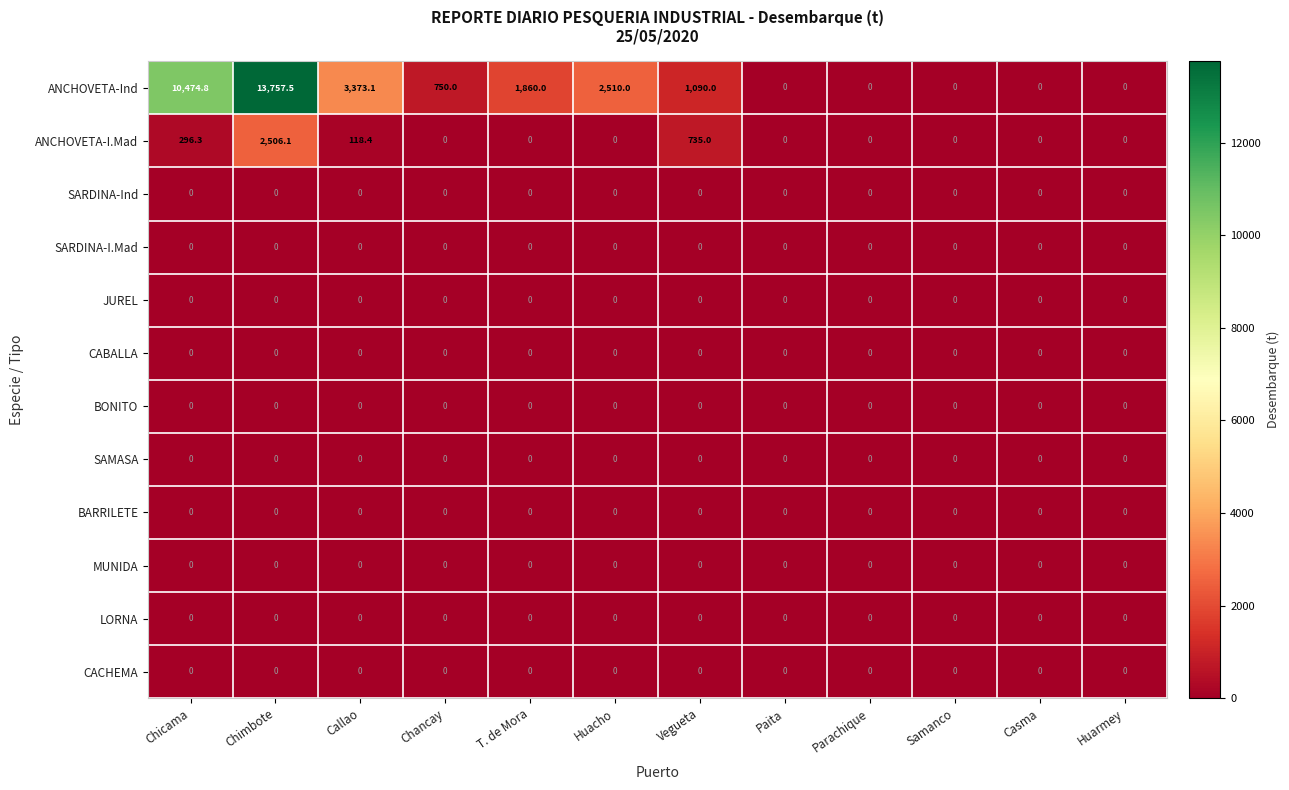

Which series changed the most between Chimbote and Huarmey?

ANCHOVETA-Ind